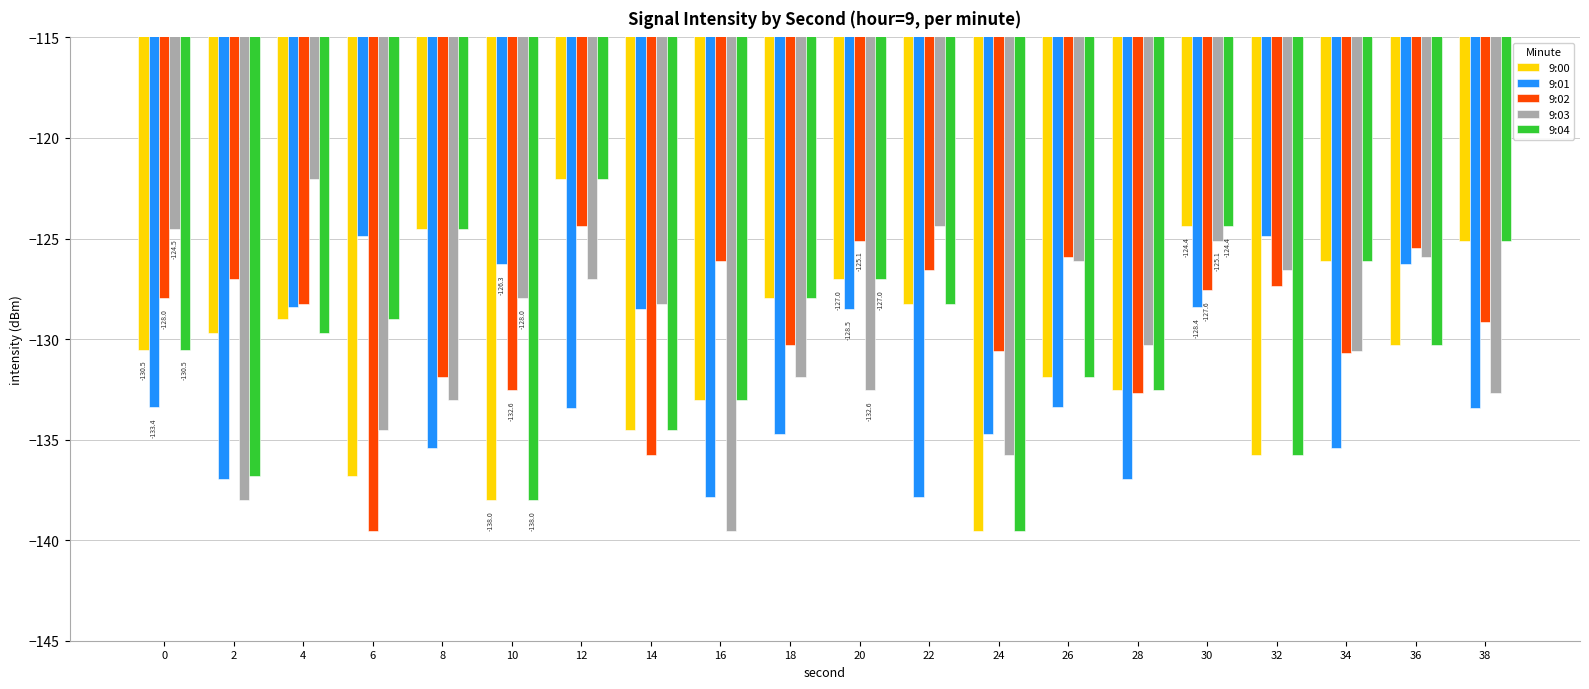

What are all the series names shown in the legend?

9:00, 9:01, 9:02, 9:03, 9:04